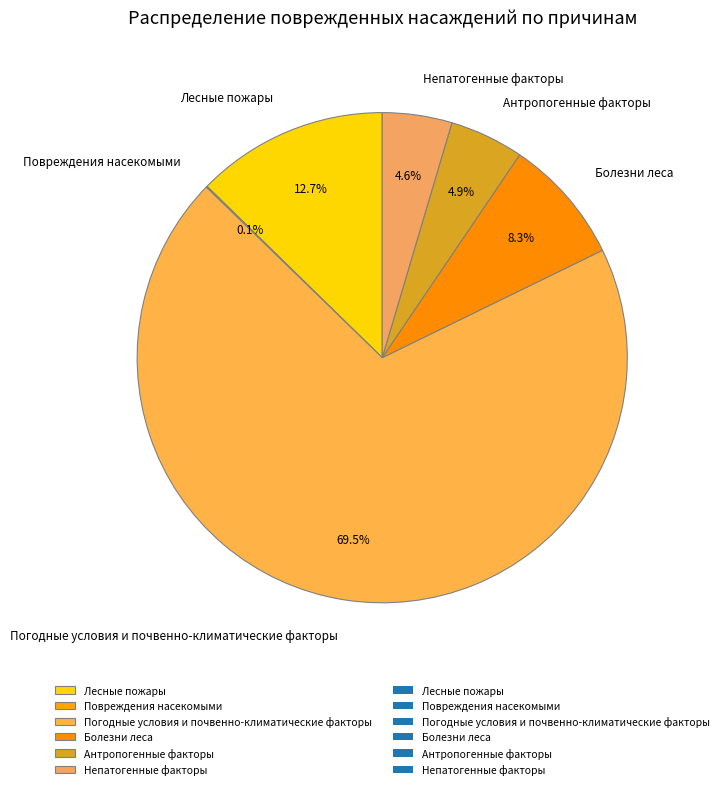

Which slice is the largest?

Погодные условия и почвенно-климатические факторы